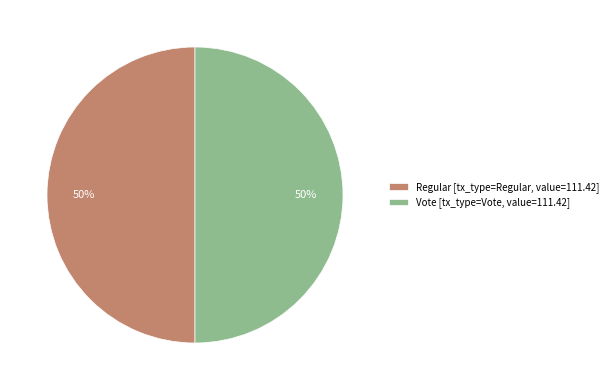

What percentage is the Regular slice, to the nearest percent?

50%